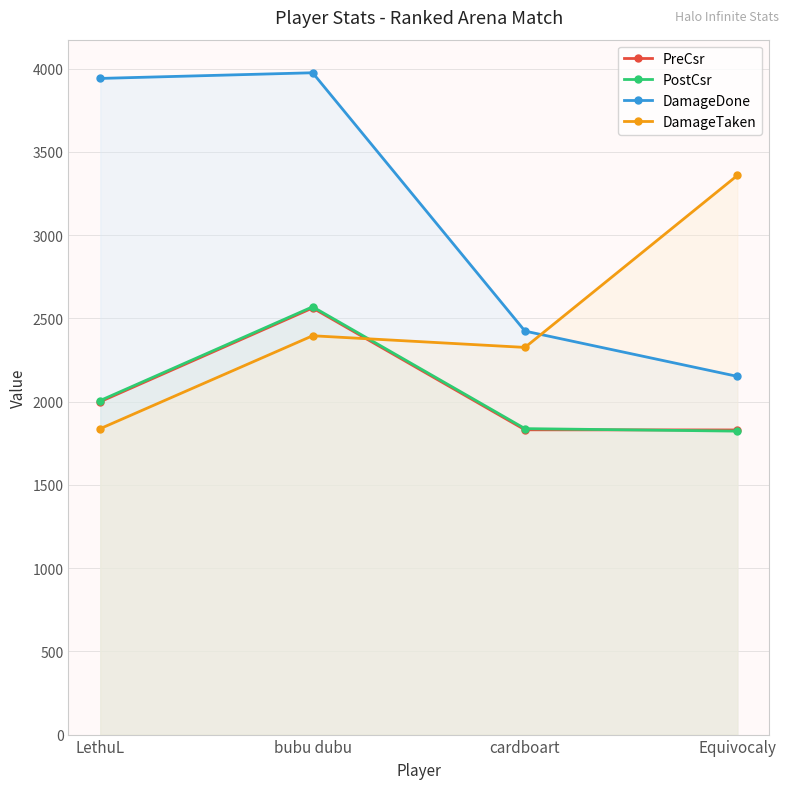

At which category is the sum across all series the highest?

bubu dubu